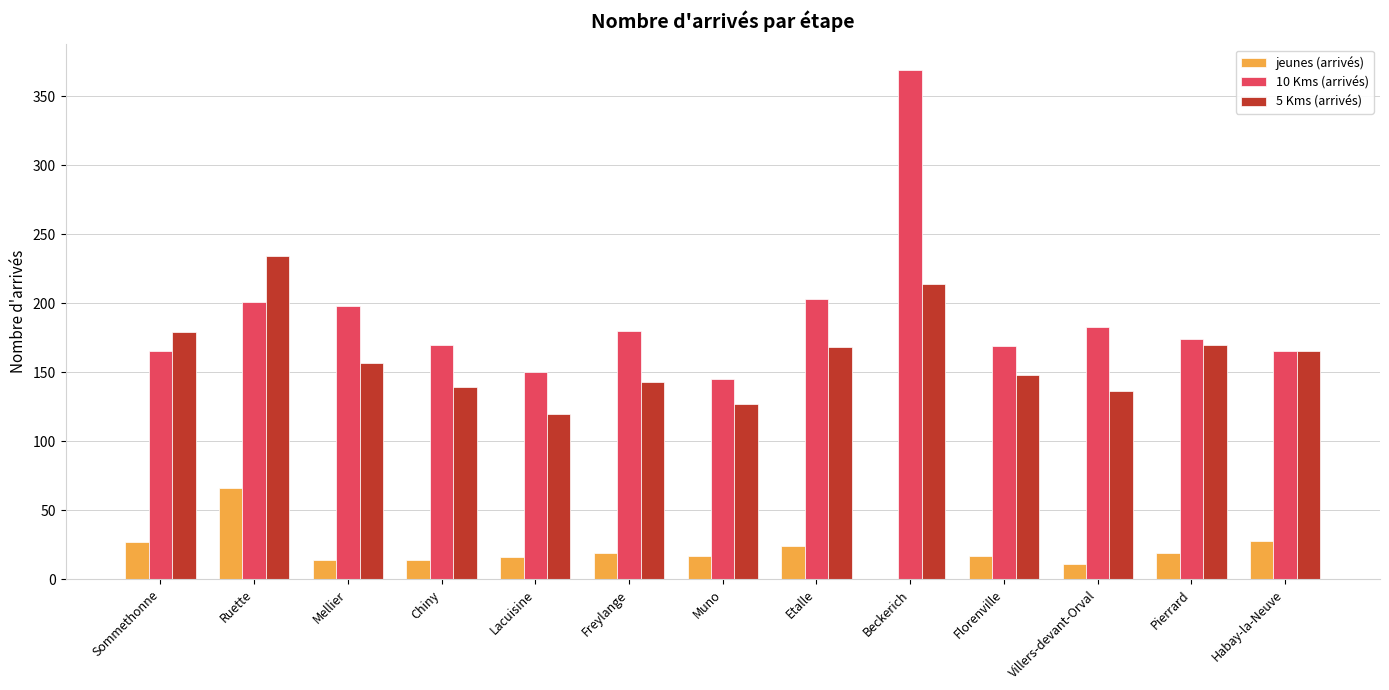

Which category has the highest value across all series?

Beckerich